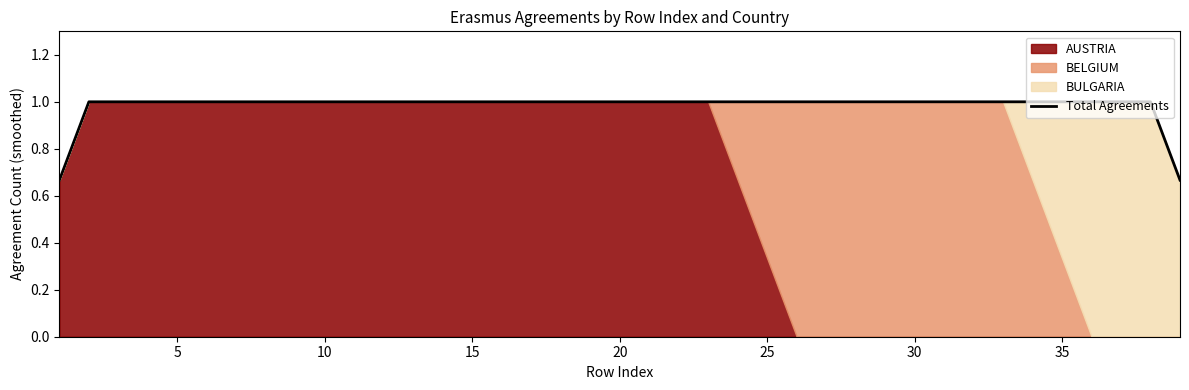

Approximately how many times larger is the value at 30 compared to 24?

1.0